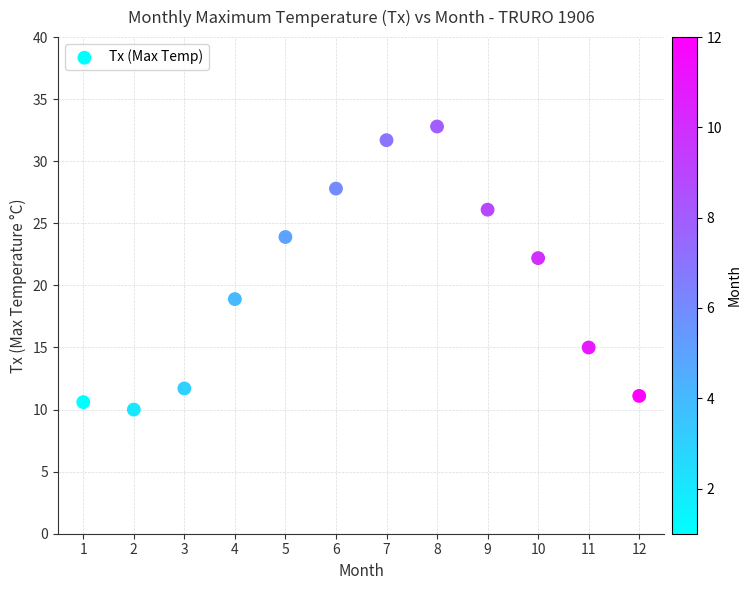

What Y value in the scatter plot is closest to 21?

22.2